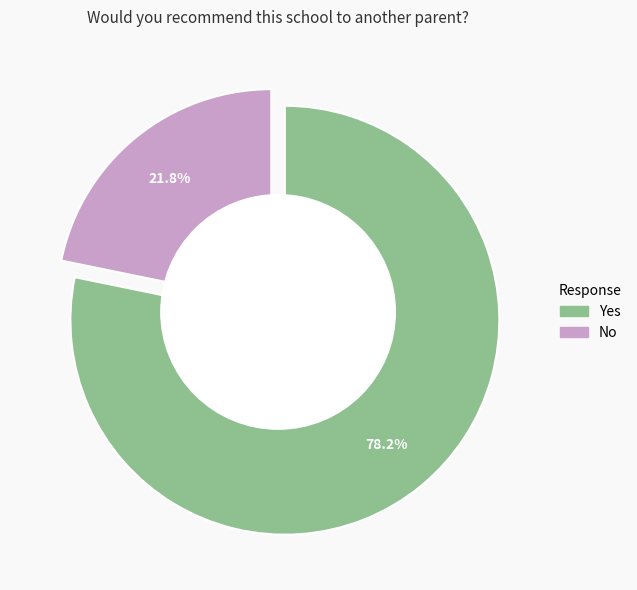

Which has a higher value, Yes or No?

Yes